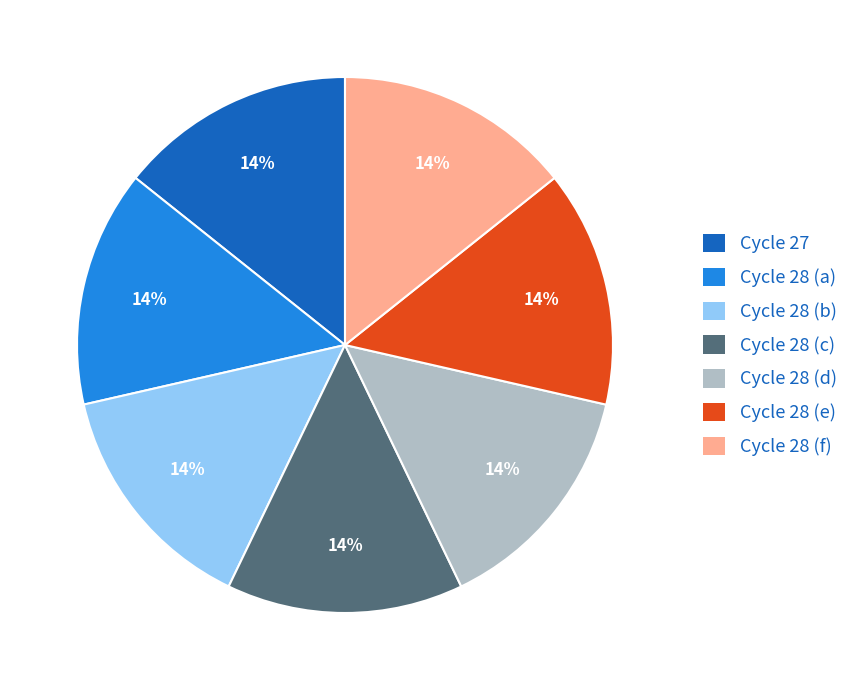

Count the number of slices in the pie.

7